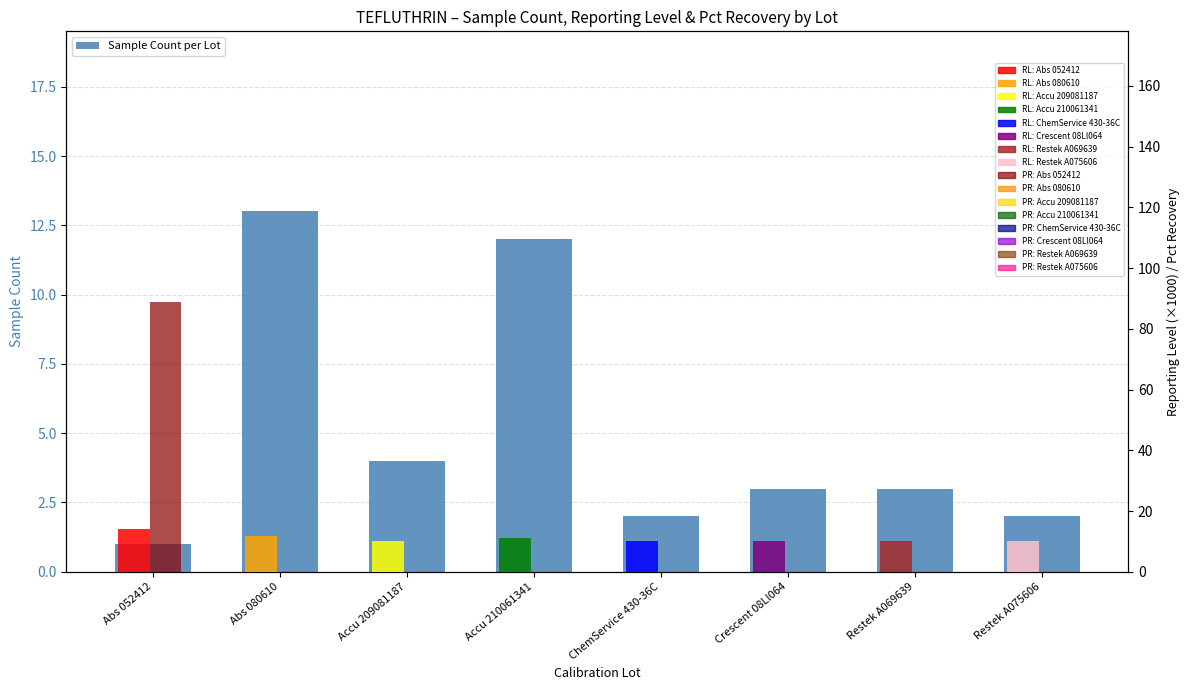

Rank the categories by value from highest to lowest.

Abs 080610, Accu 210061341, Accu 209081187, Crescent 08Ll064, Restek A069639, ChemService 430-36C, Restek A075606, Abs 052412